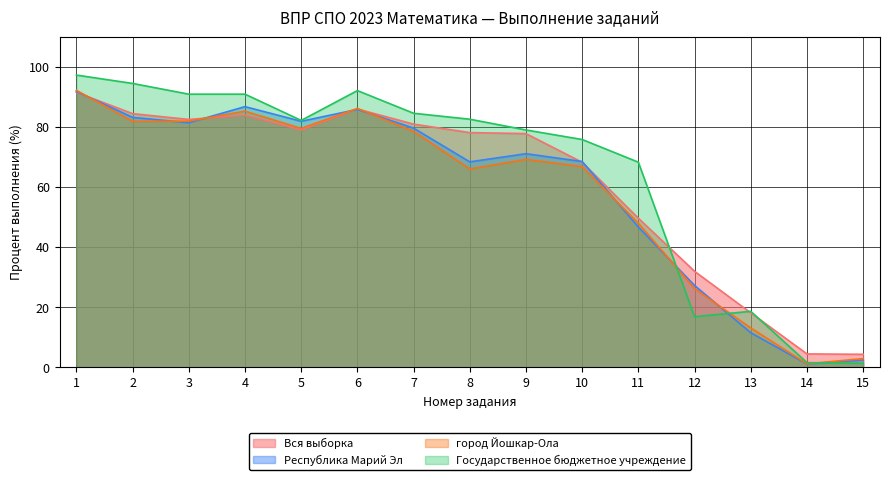

Between 11 and 13, which series saw the biggest shift?

Государственное бюджетное учреждение